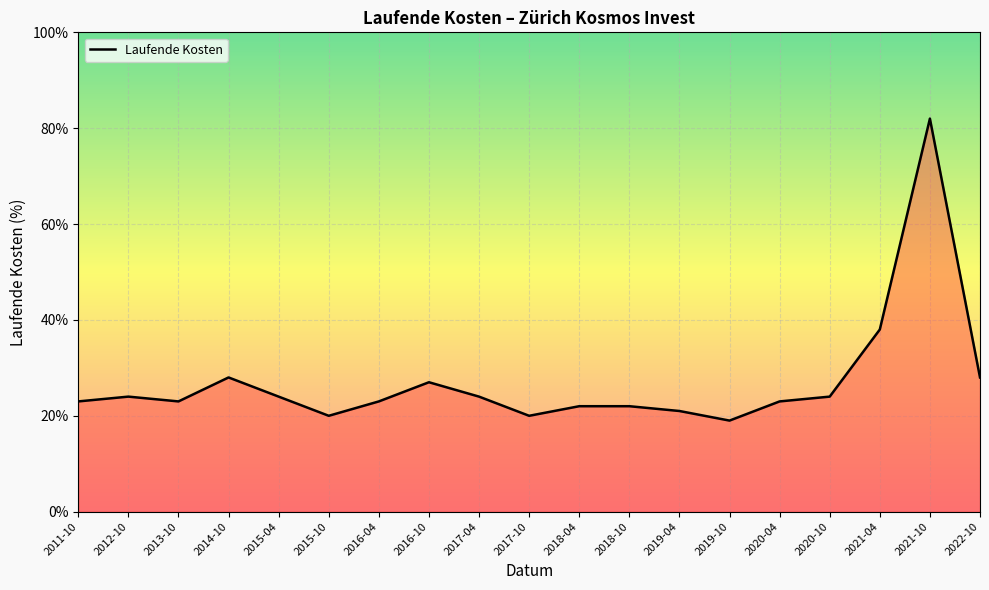

What is the sum of all values?

5.2